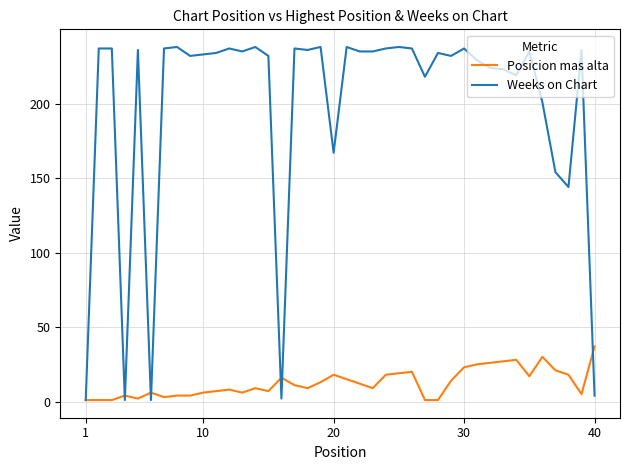

Which series has the largest total across all categories?

Weeks on Chart